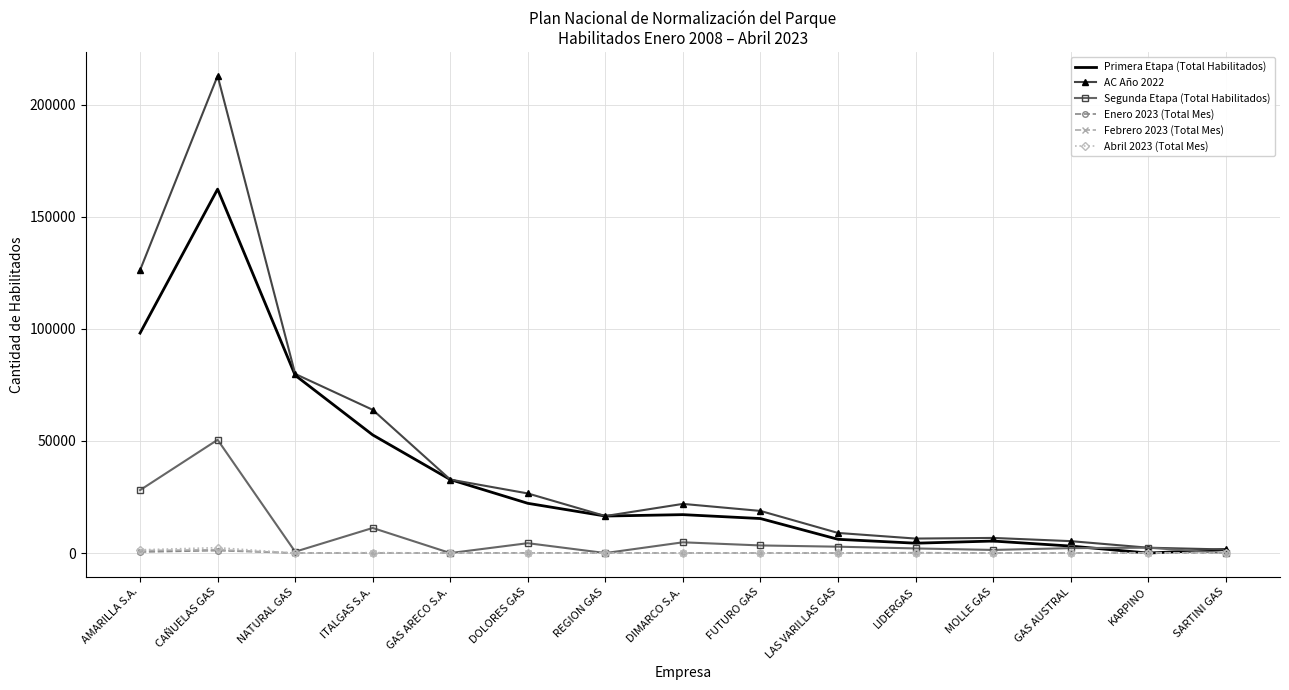

True or false: Segunda Etapa (Total Habilitados) has a value of 0 at REGION GAS.

True